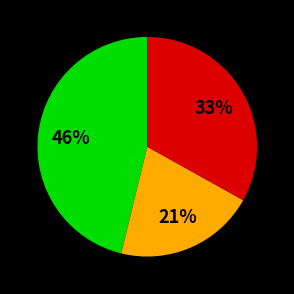

How many segments does this pie chart have?

3